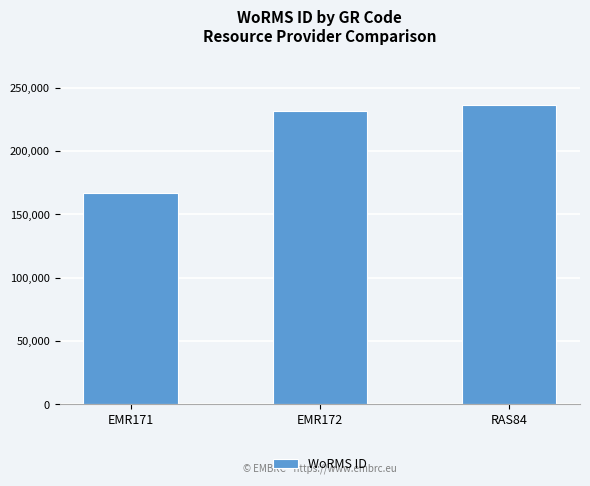

Is it true that the value at EMR171 is 78009?

False